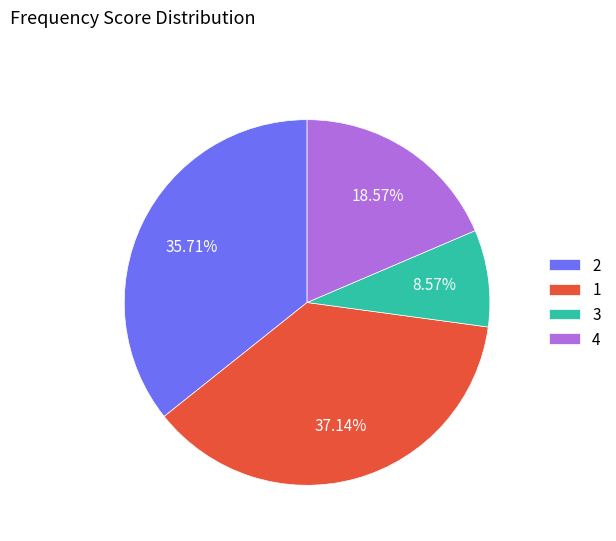

Do 1 and 4 together represent more than half of the pie?

Yes